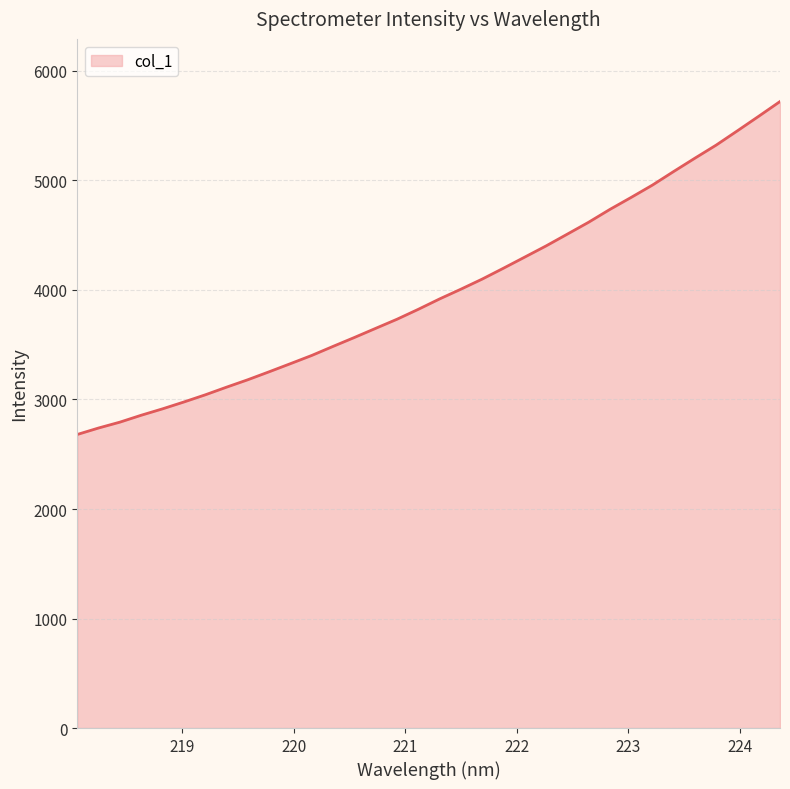

What is the maximum value shown in the chart?

5720.6